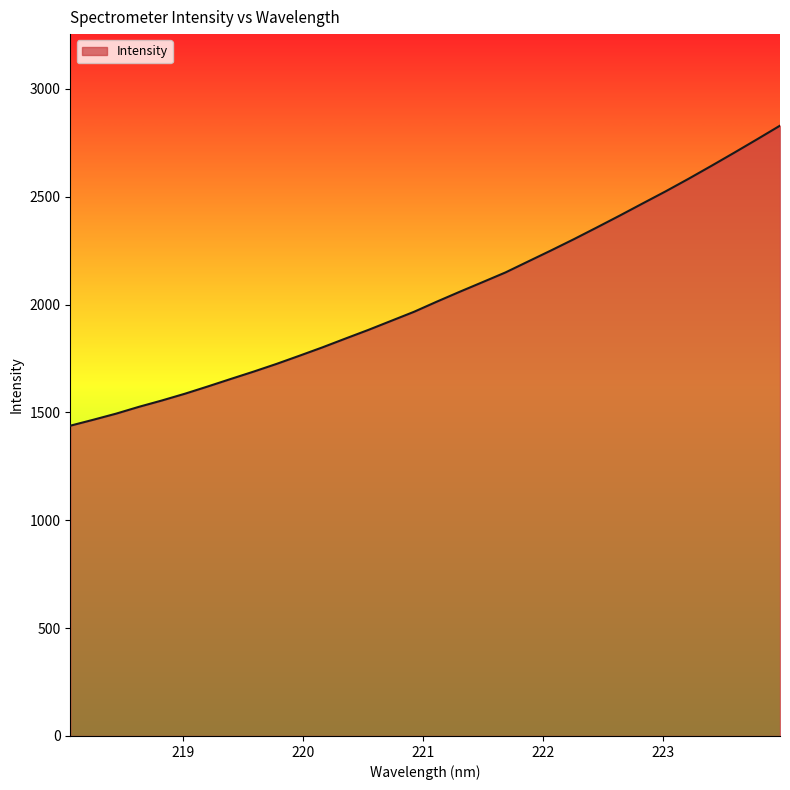

What is the difference between the maximum and minimum values?

1391.1